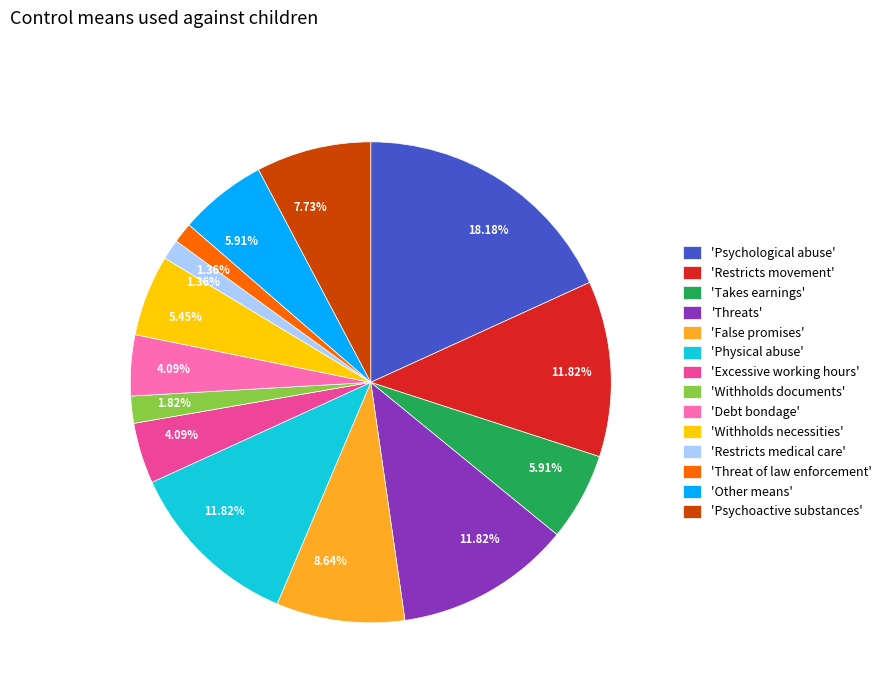

How many slices are in this pie chart?

14